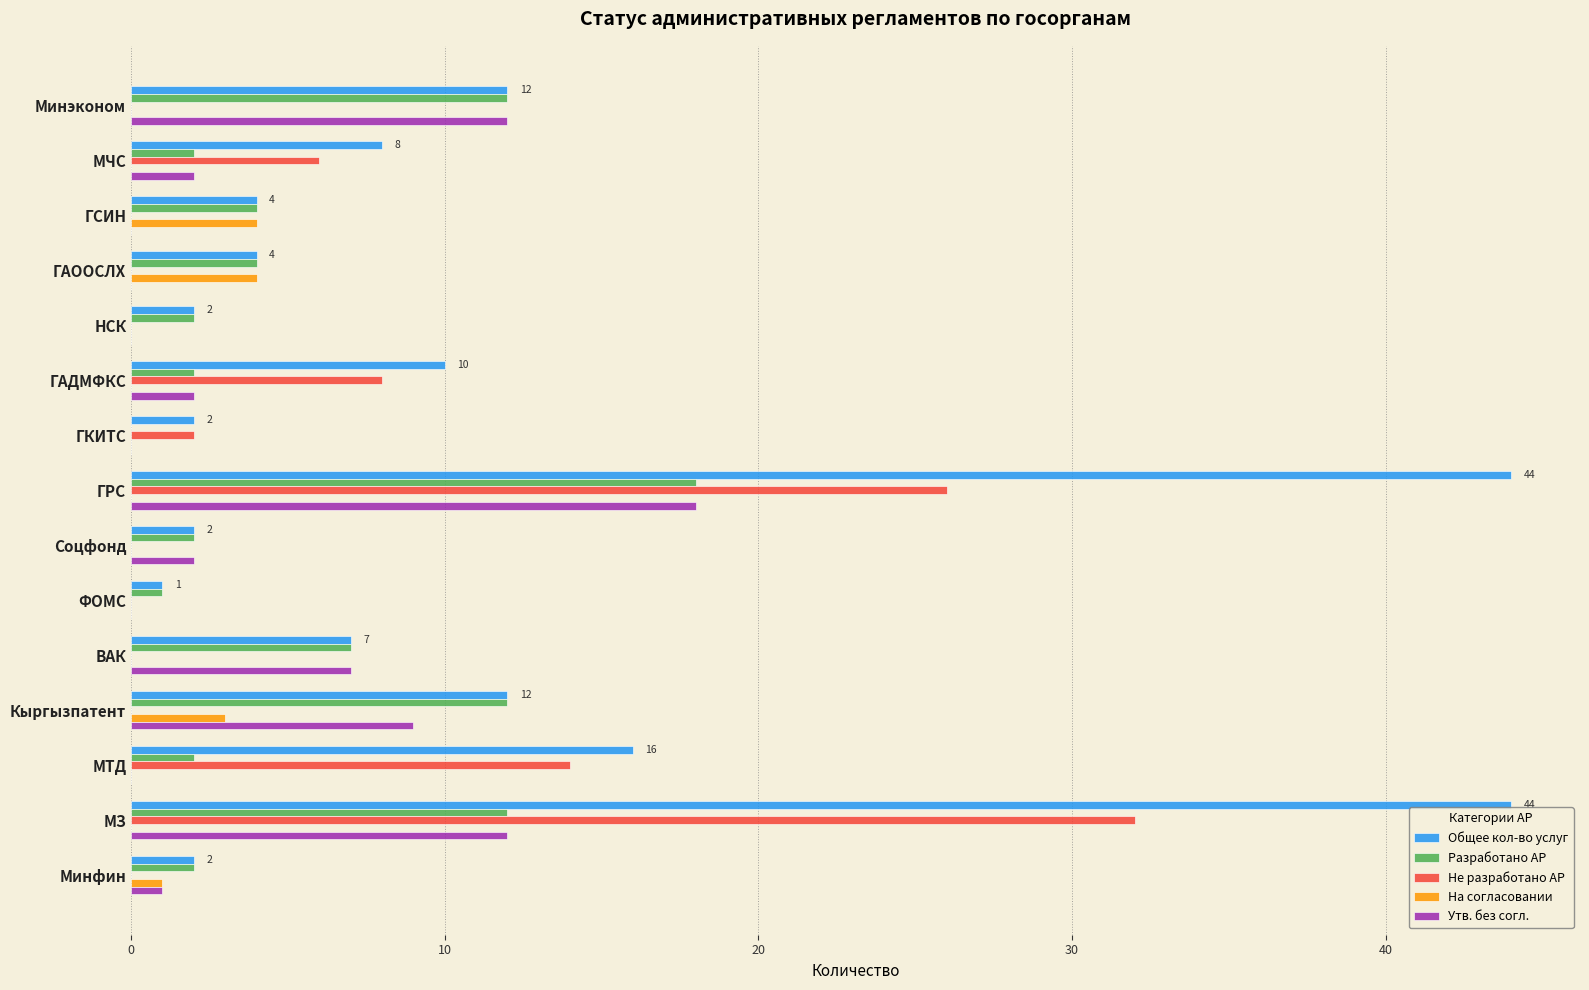

What is the highest value of the Не разработано АР series?

32